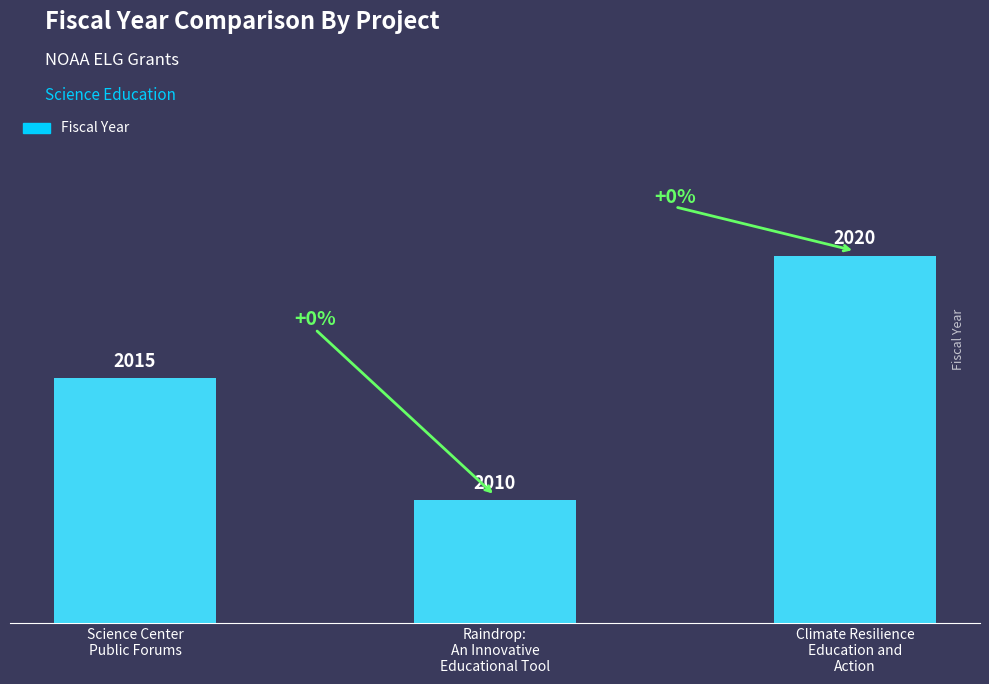

How many bars are there in total?

3